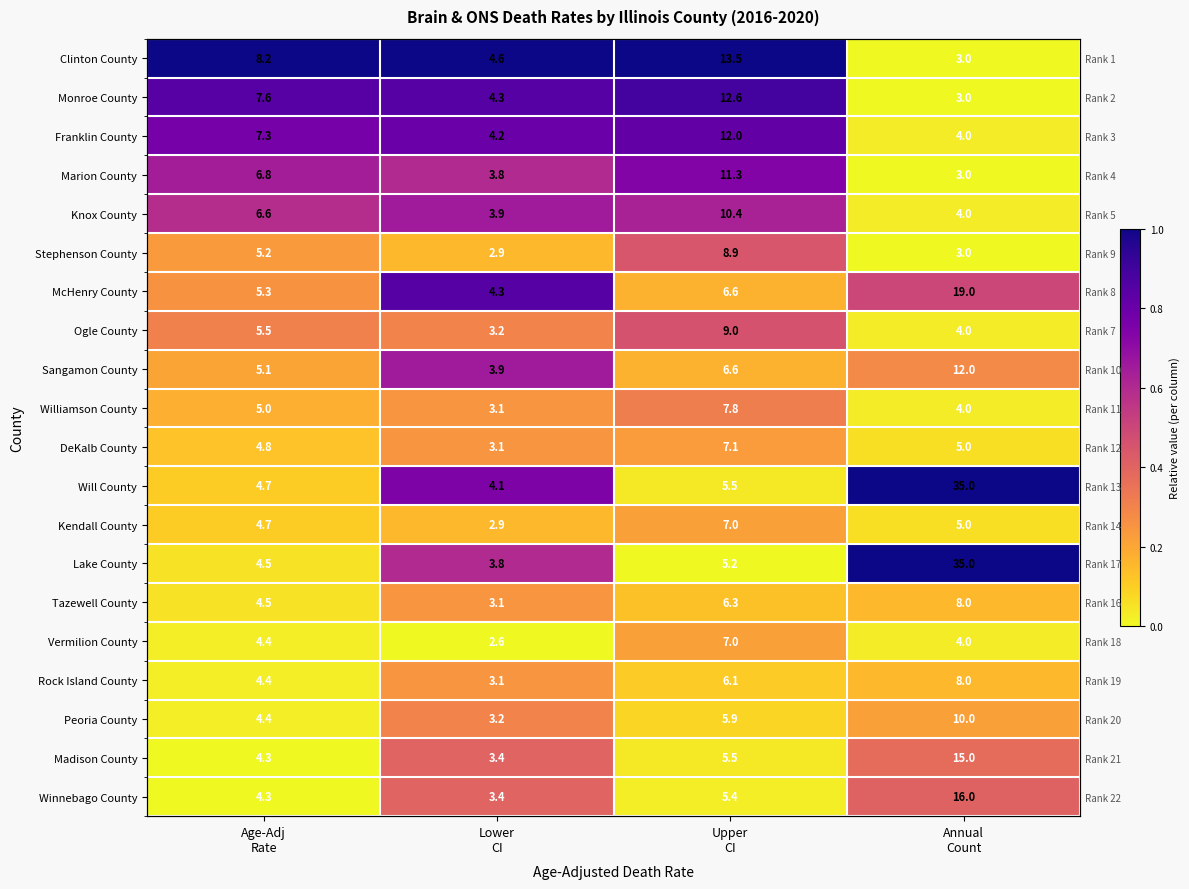

The Ogle County series shows 0.0 at Annual Count. True or false?

False